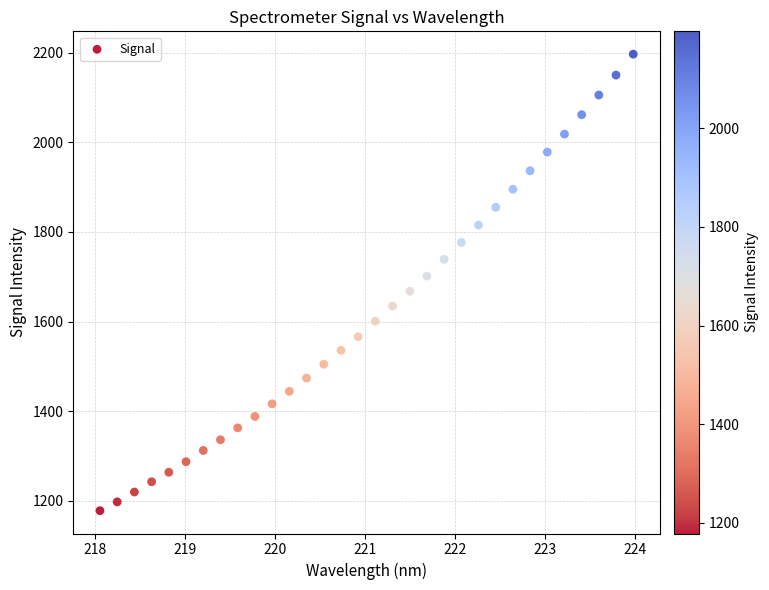

What is the range of Y values (max minus min)?

1018.5